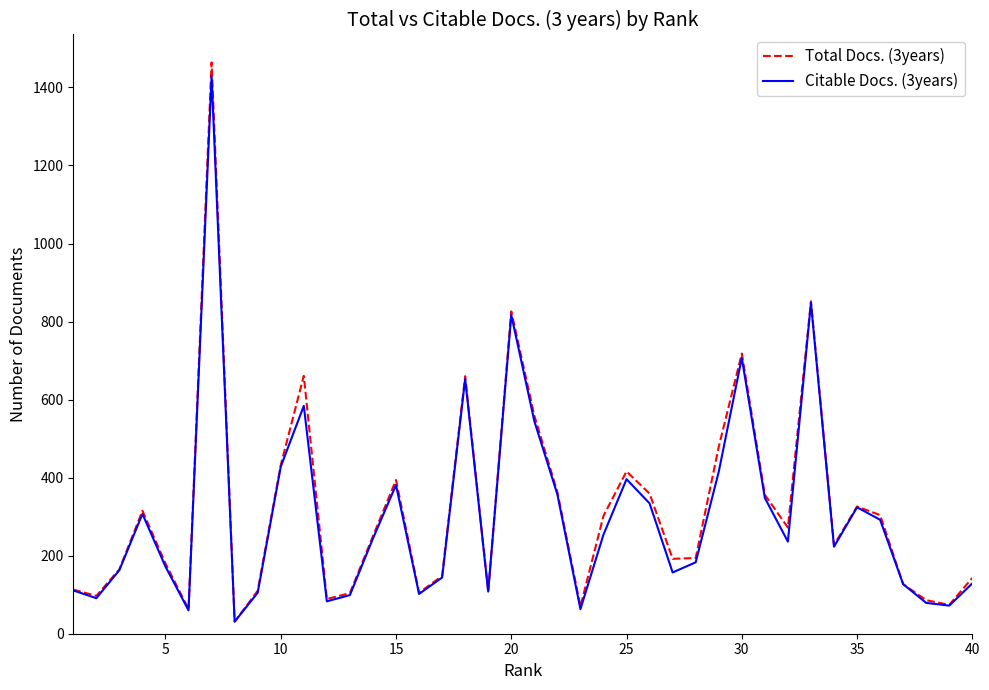

What is the smallest value displayed?

31